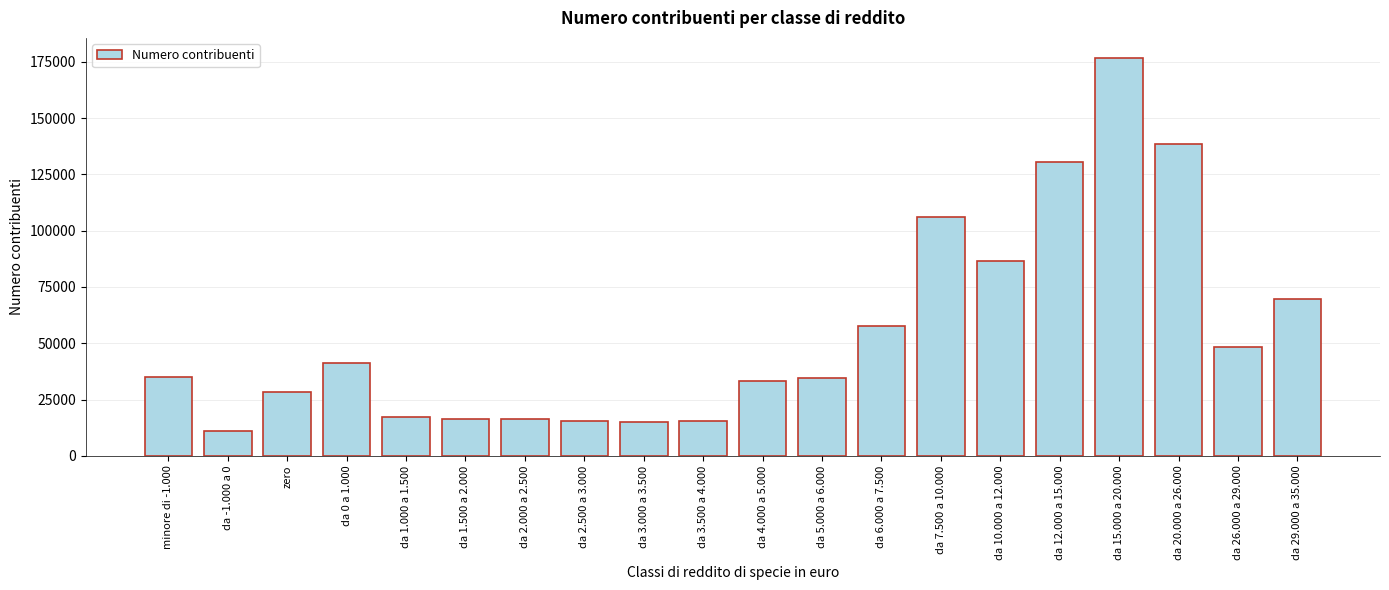

What is the greatest value displayed?

176809